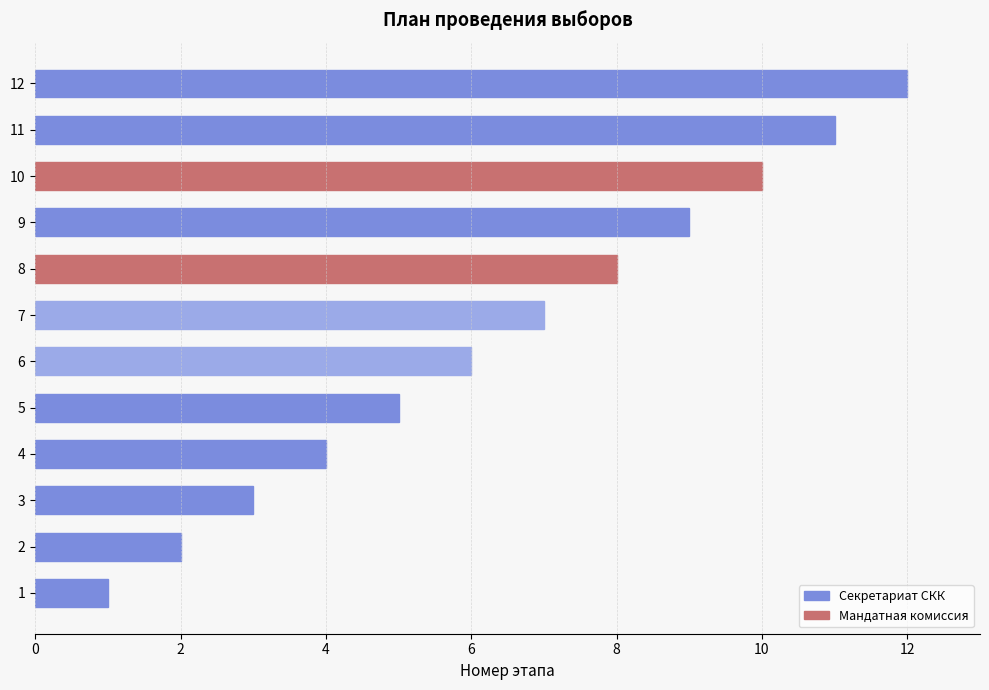

What is the greatest value displayed?

12